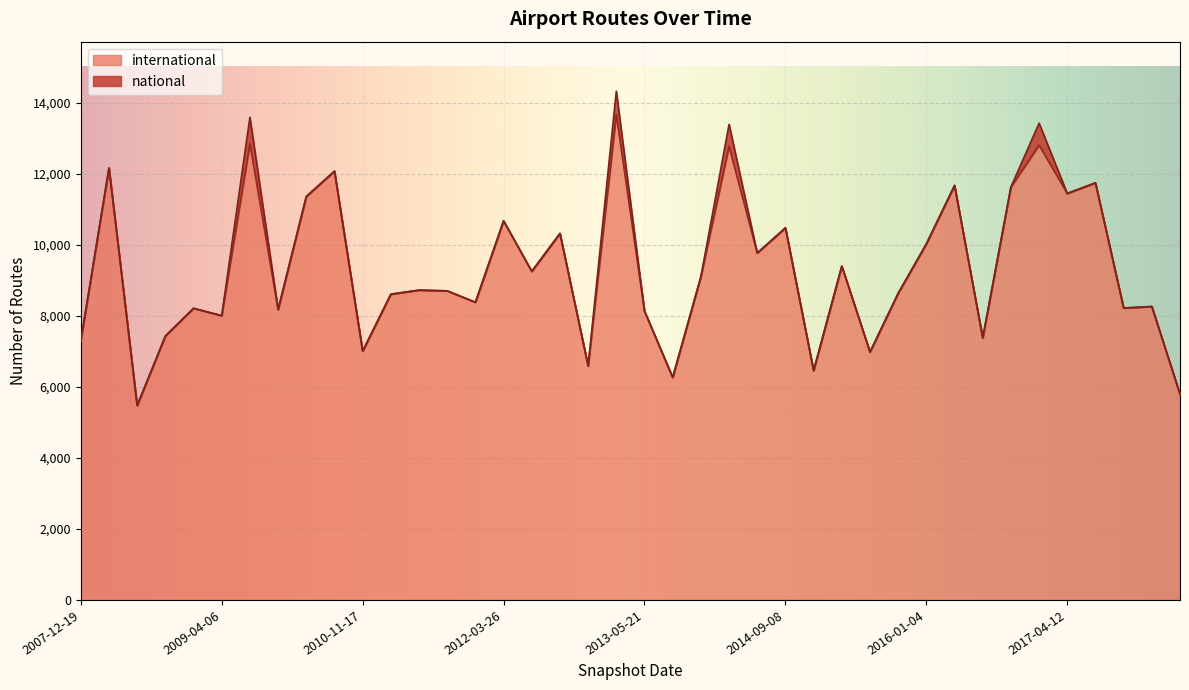

What is the label of the 29th point from the left?

2015-07-03